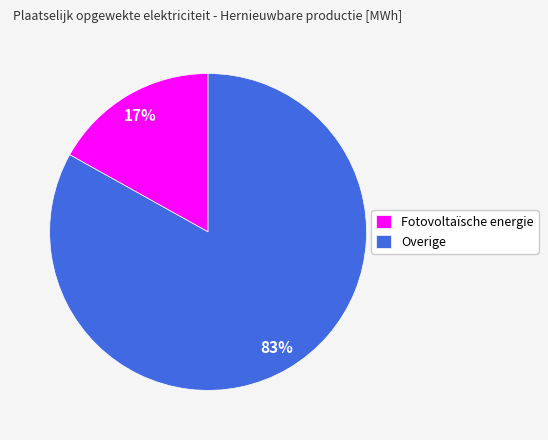

Is the sum of Overige and Fotovoltaïsche energie greater than half?

Yes